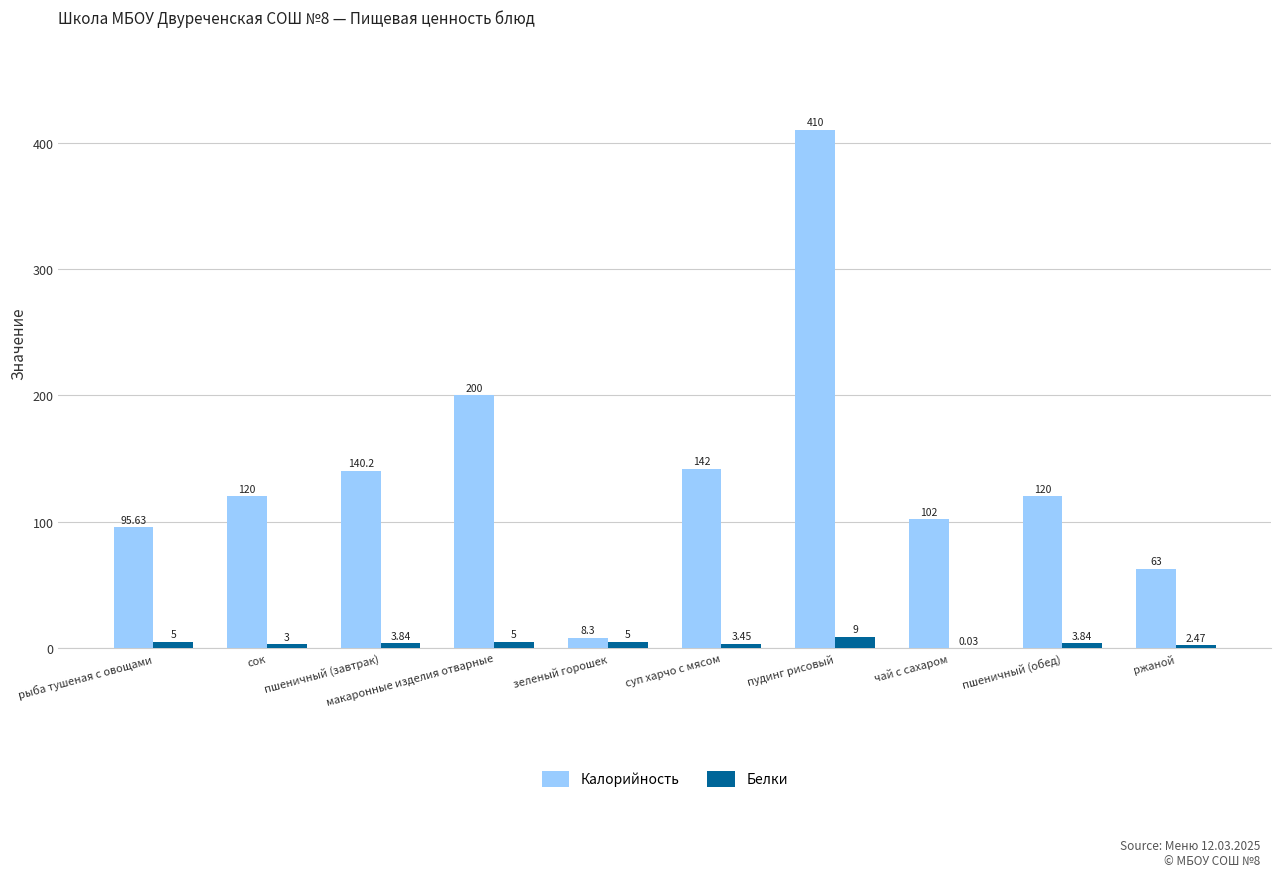

At which category is the sum across all series the highest?

пудинг рисовый